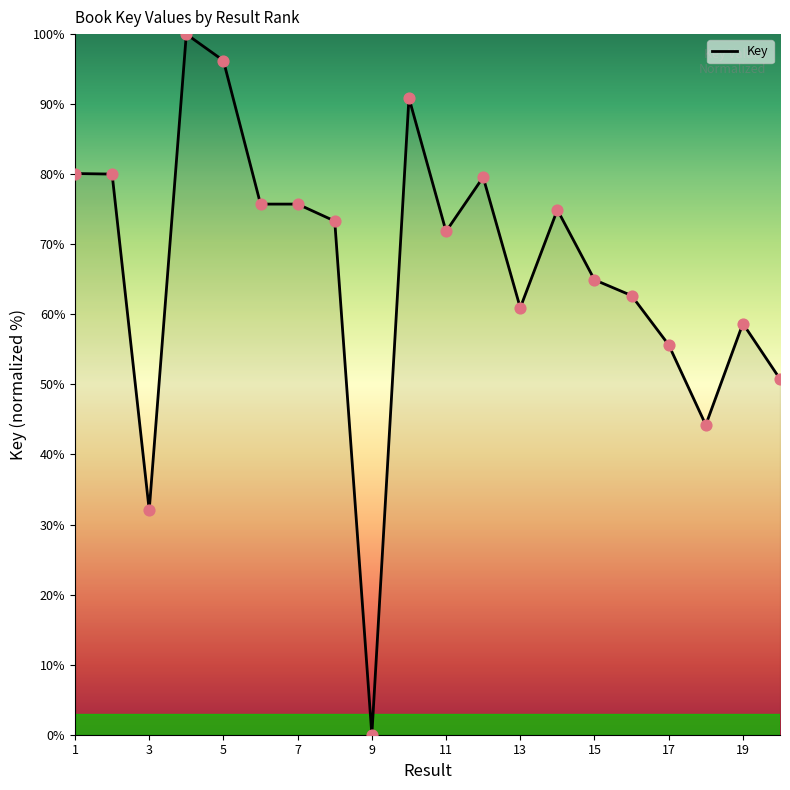

What is the maximum value shown in the chart?

100.0